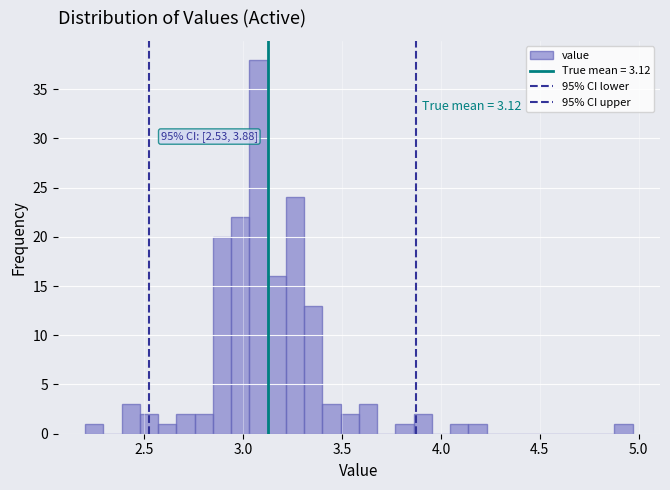

Around what value on the x-axis is the tallest bar? Give the approximate position of its centre, as read against the axis.

3.10